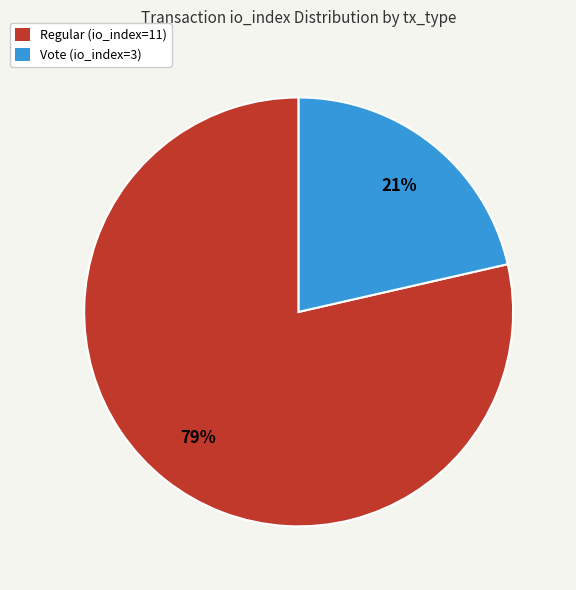

To the nearest percent, what is the average slice percentage?

50%